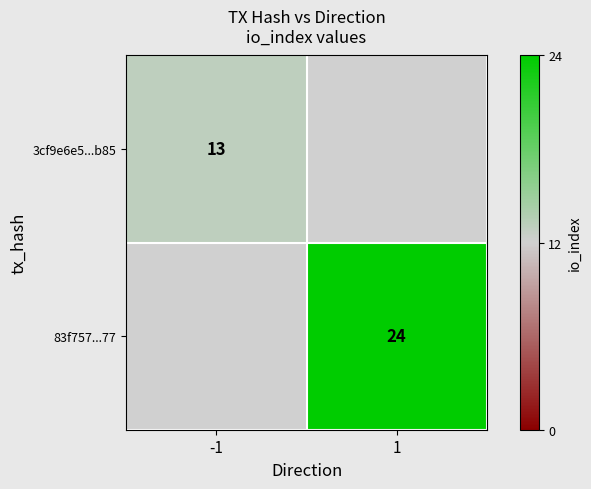

The 3cf9e6e5...b85 series shows 21 at -1. True or false?

False